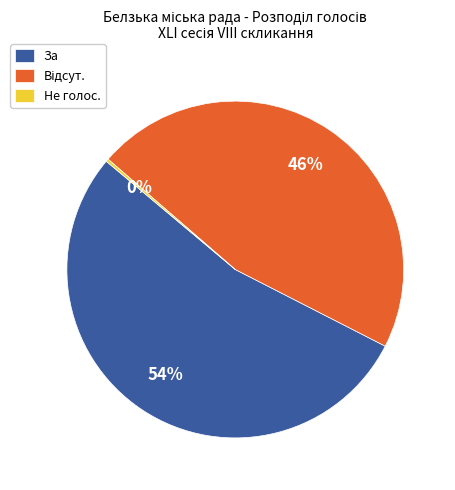

To the nearest percent, what is the average slice percentage?

33%